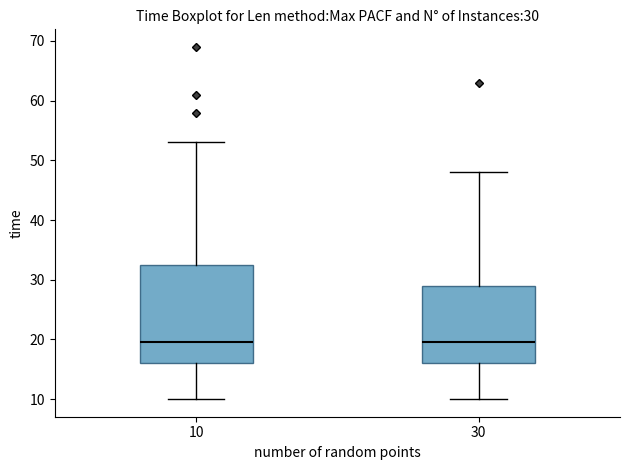

Comparing the boxes themselves (not the whiskers), which one is the tallest?

10